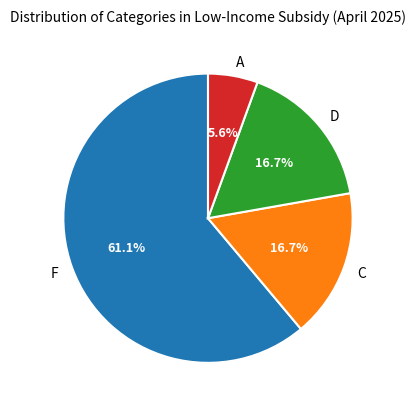

Do F and C together represent more than half of the pie?

Yes